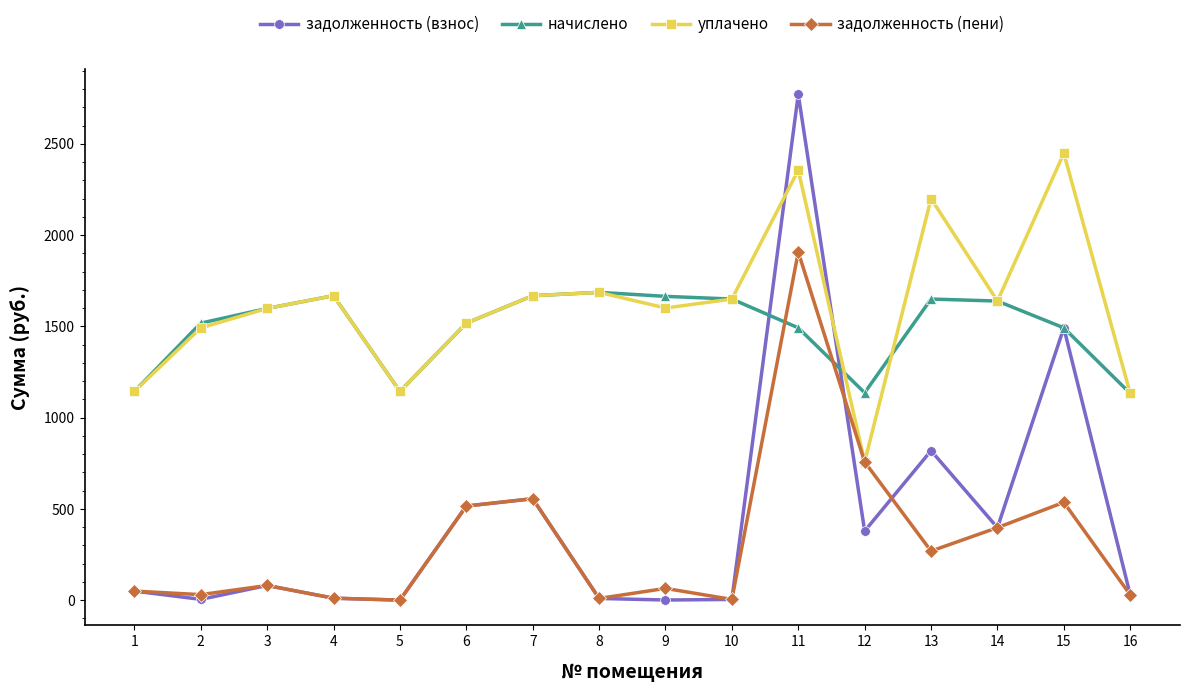

What is the value of the задолженность (взнос) point at the 7th from the left?

555.9